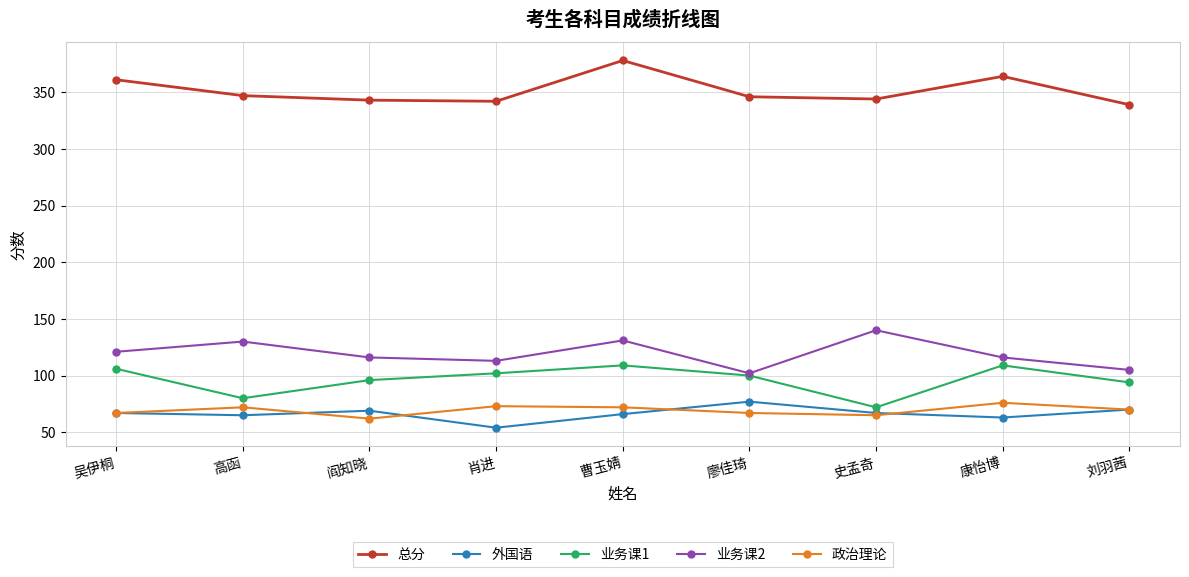

What is the difference between the maximum and minimum values in the 业务课1 series?

37